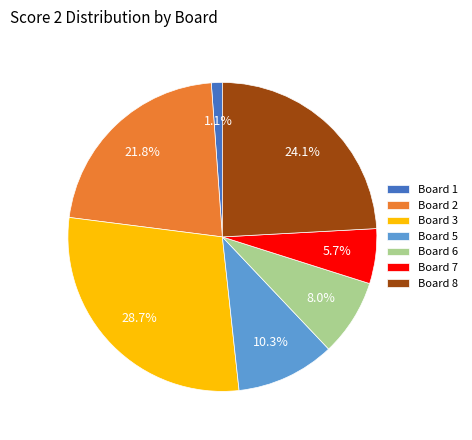

To the nearest percent, what percentage of the pie is Board 8?

24%